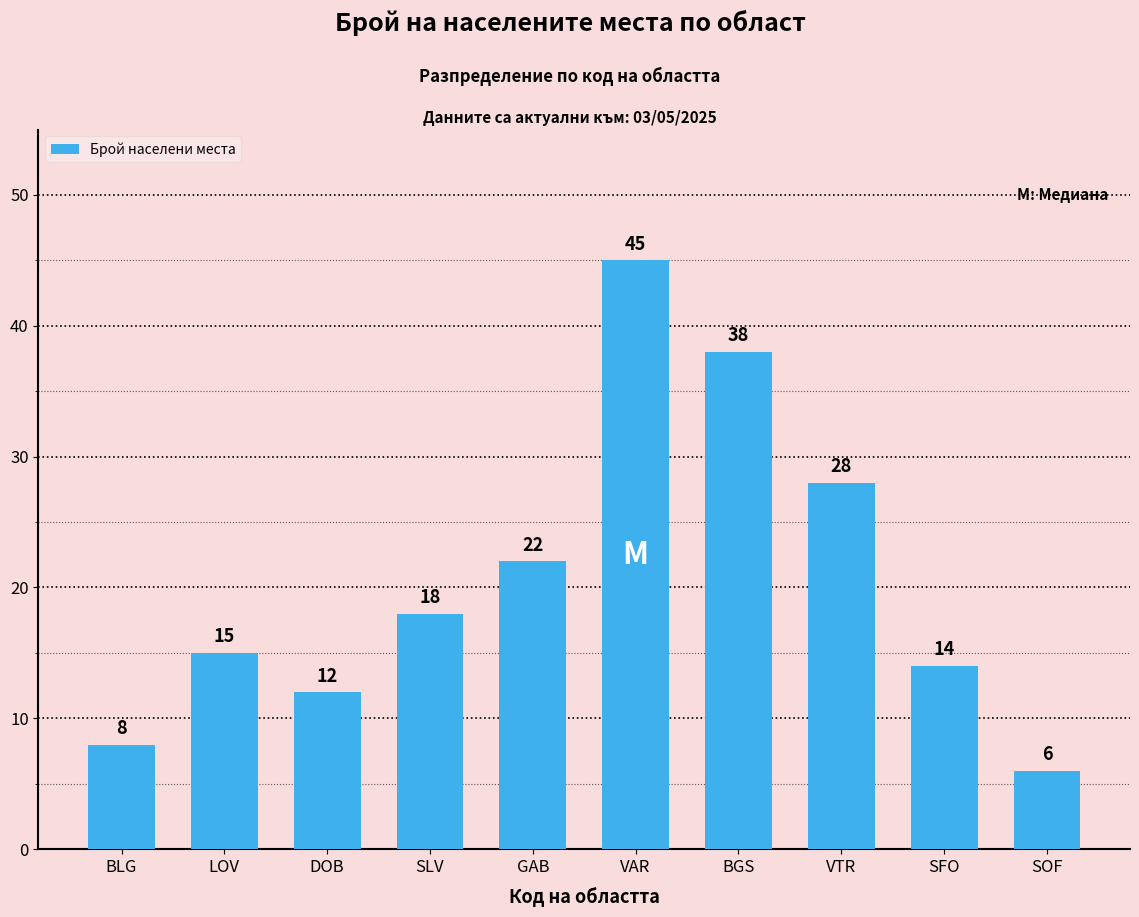

Between BGS and GAB, which is larger?

BGS